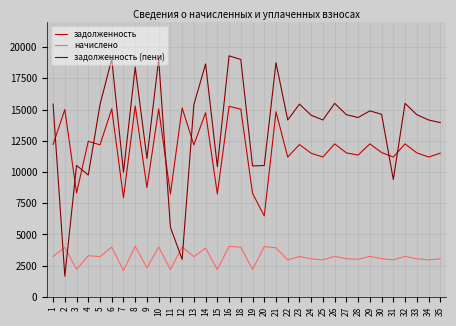

What is the sum of the начислено values at 35 and 31?

6014.8